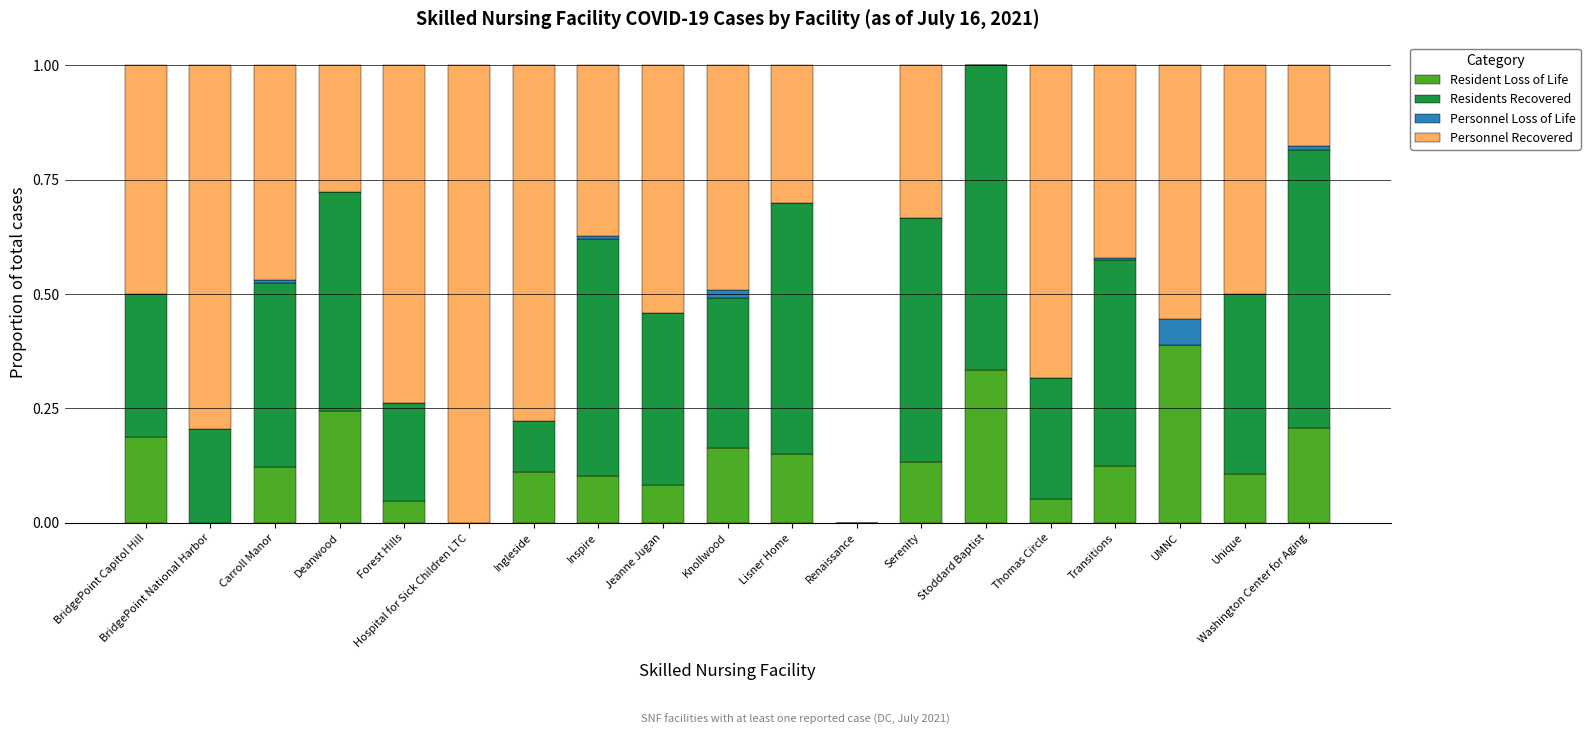

Is it true that Resident Loss of Life equals 0.4 at UMNC?

True